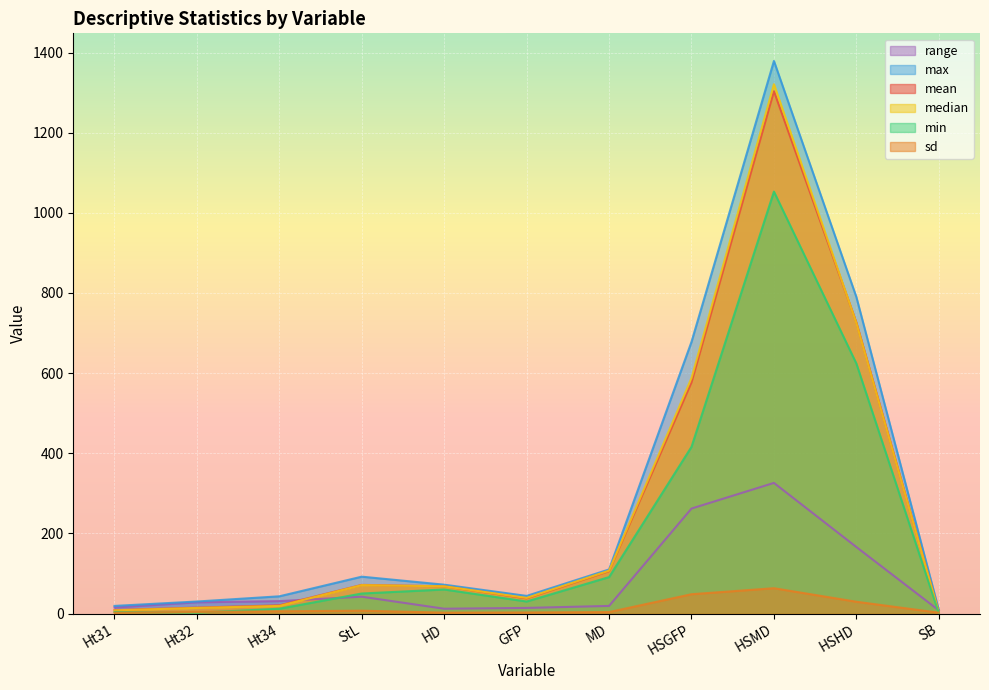

True or false: sd and max intersect in this chart.

False